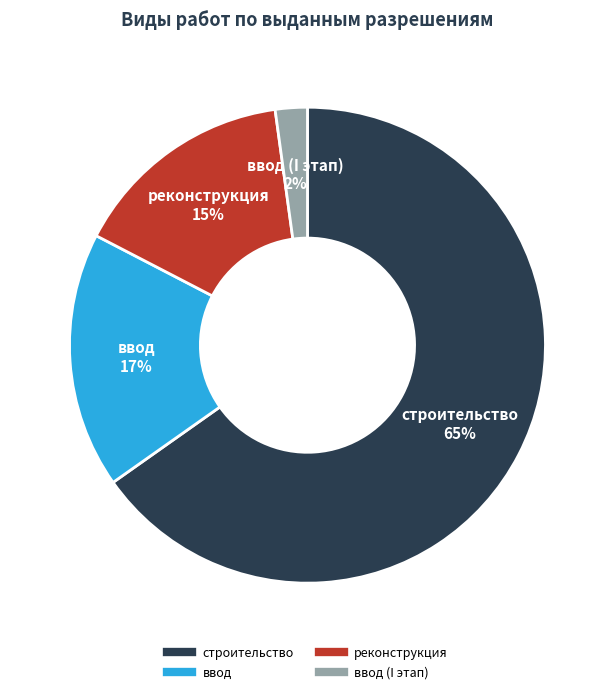

Is there any slice that represents more than half of the pie?

Yes